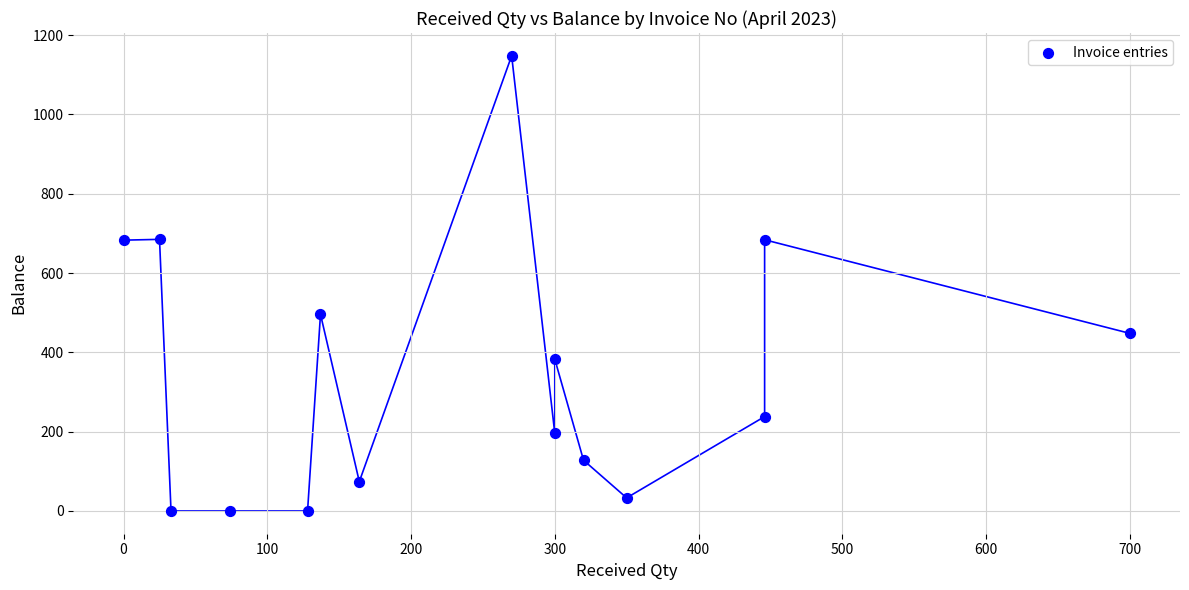

What is the range of X values (max minus min)?

700